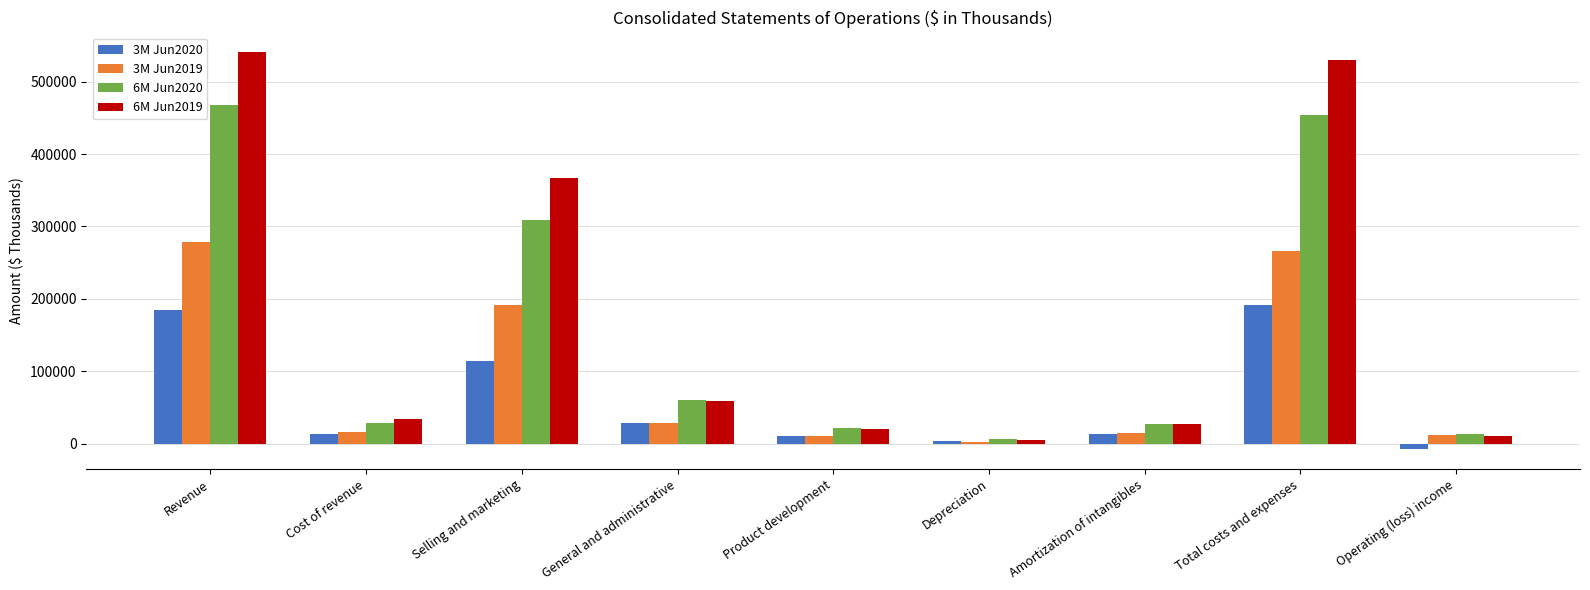

What is the approximate value of 3M Jun2020 at Total costs and expenses, to the nearest 100?

191900